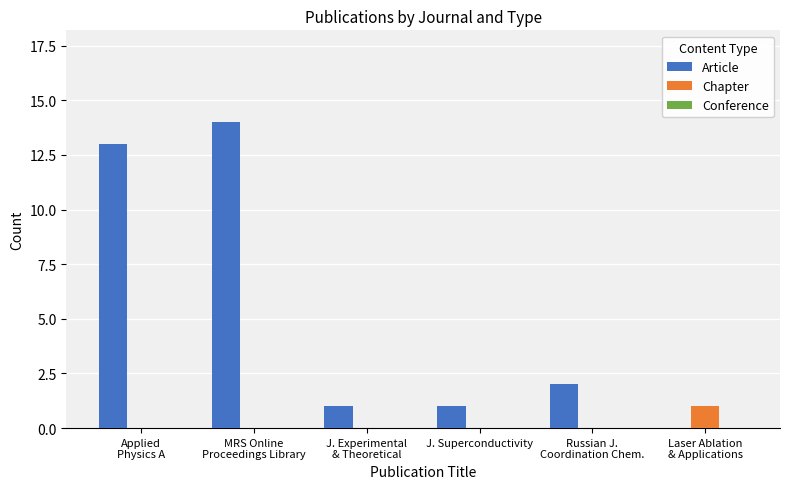

Which series changed the most between MRS Online
Proceedings Library and Laser Ablation
& Applications?

Article